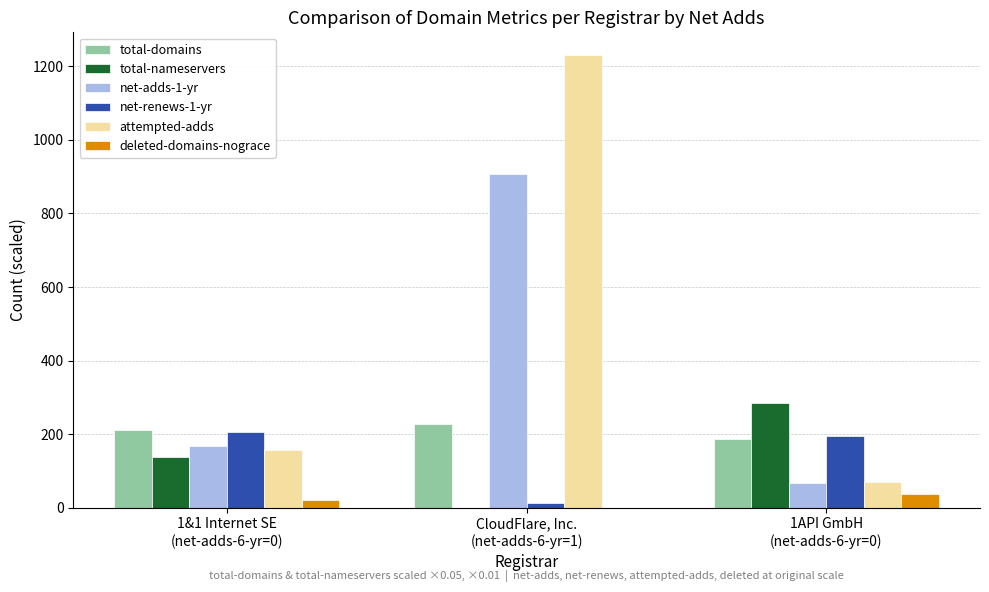

What is the sum of all net-renews-1-yr values?

413.0